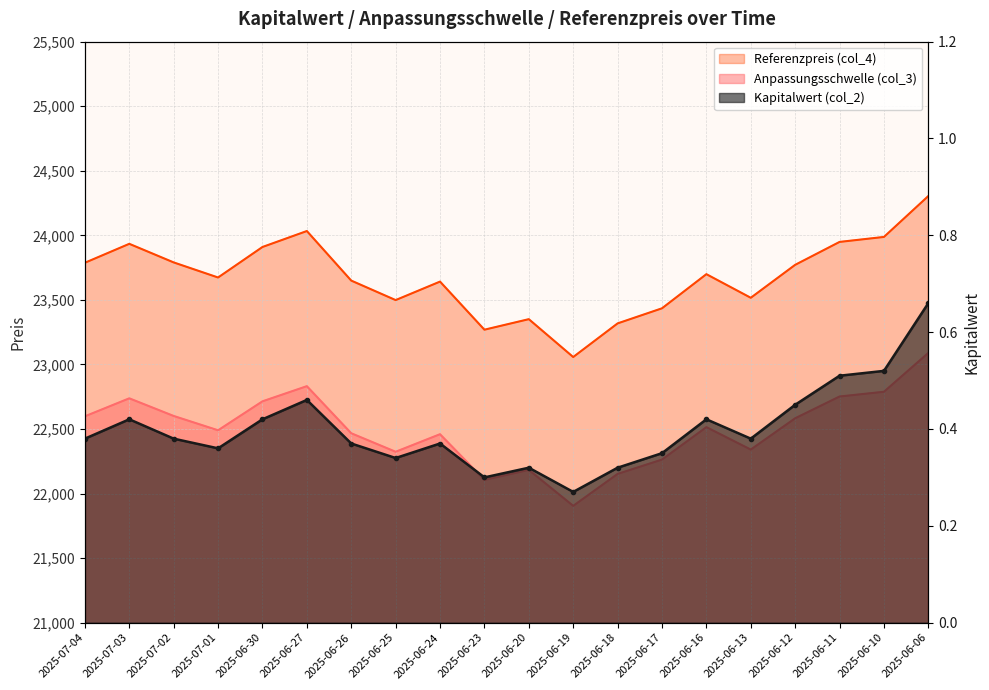

What is the spread (max minus min) of values at 2025-06-30?

23909.2